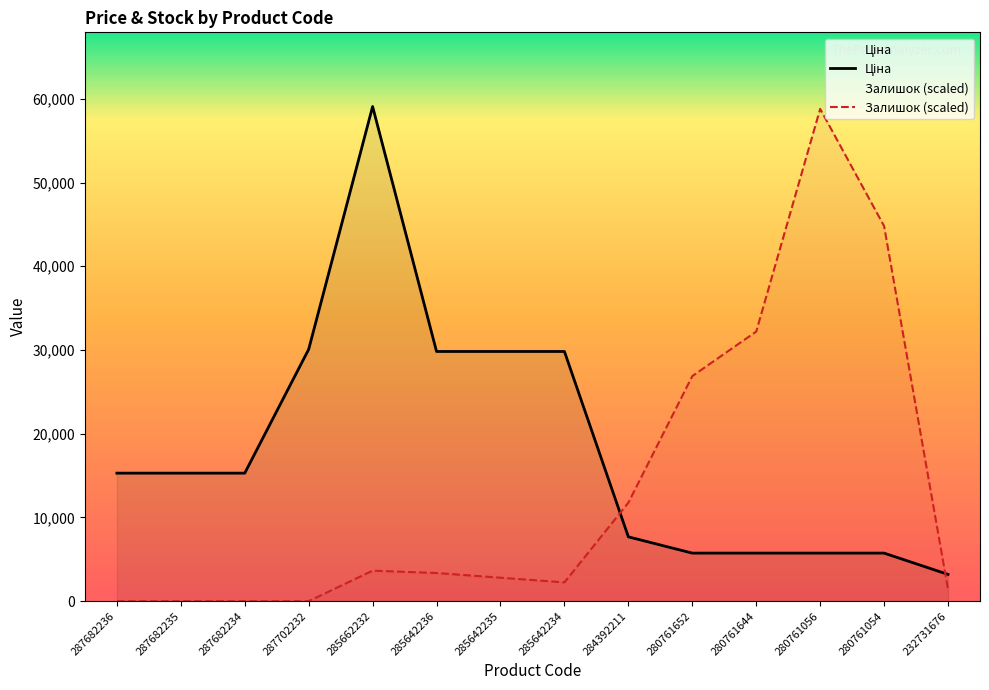

At how many categories does at least one series exceed 4741?

13